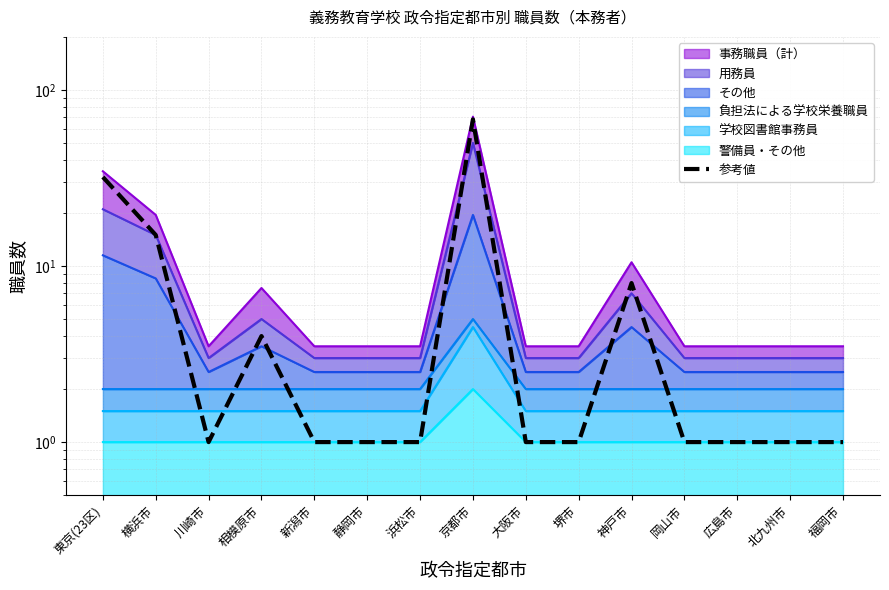

Reading left to right, extract all data points from this chart.

32	15	1	4	1	1	1	68	1	1	8	1	1	1	1